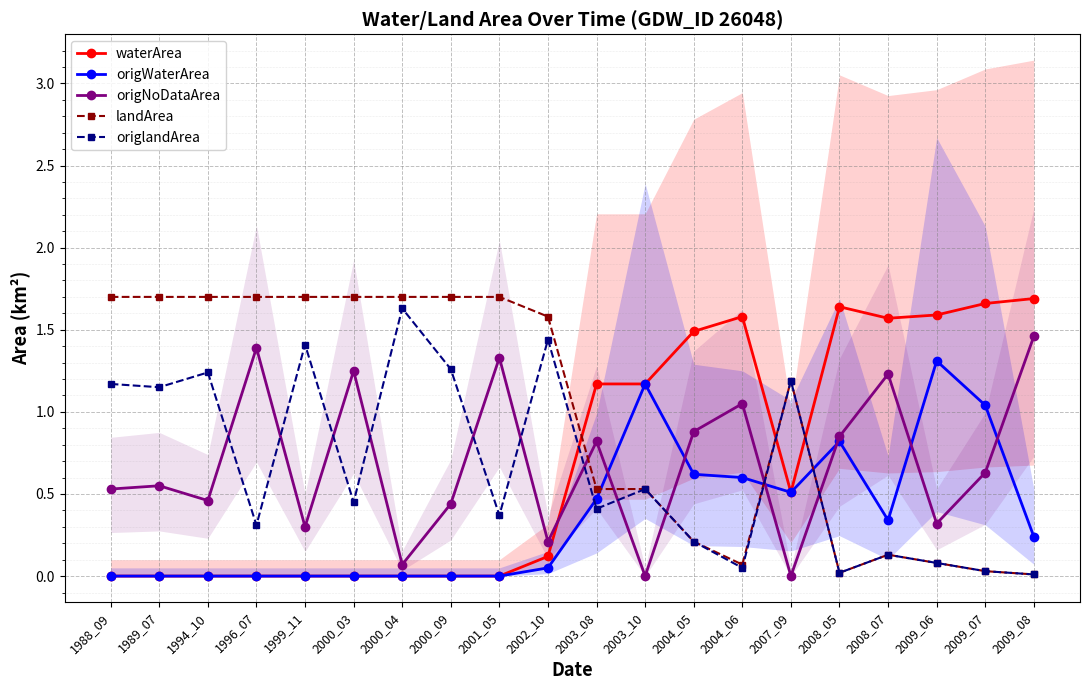

How many times do waterArea and origlandArea cross each other?

3